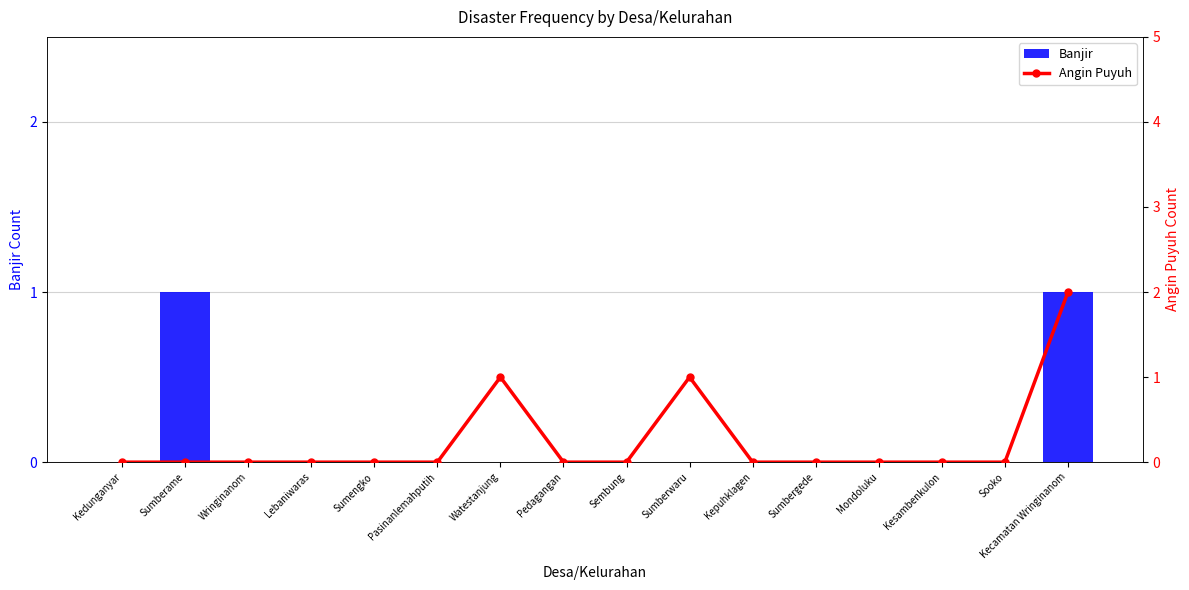

How many distinct data groups are displayed?

2